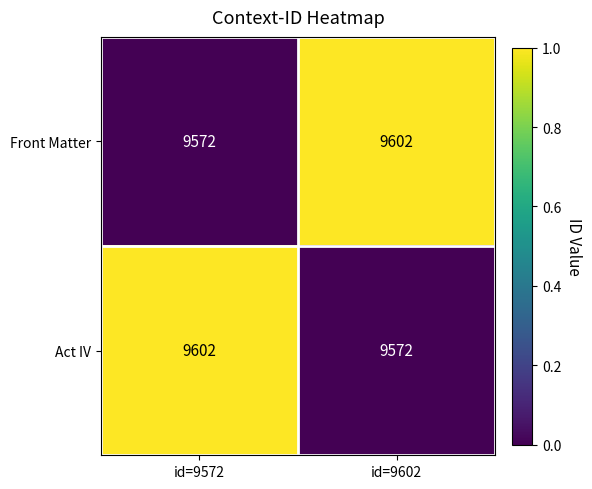

At which label does Act IV reach its peak?

id=9572